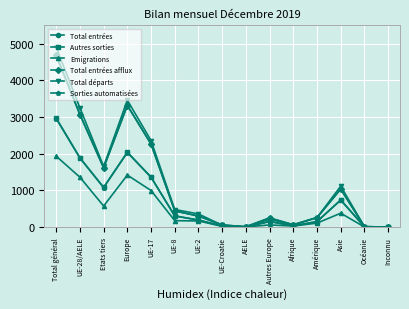

What position from the right is Asie?

3